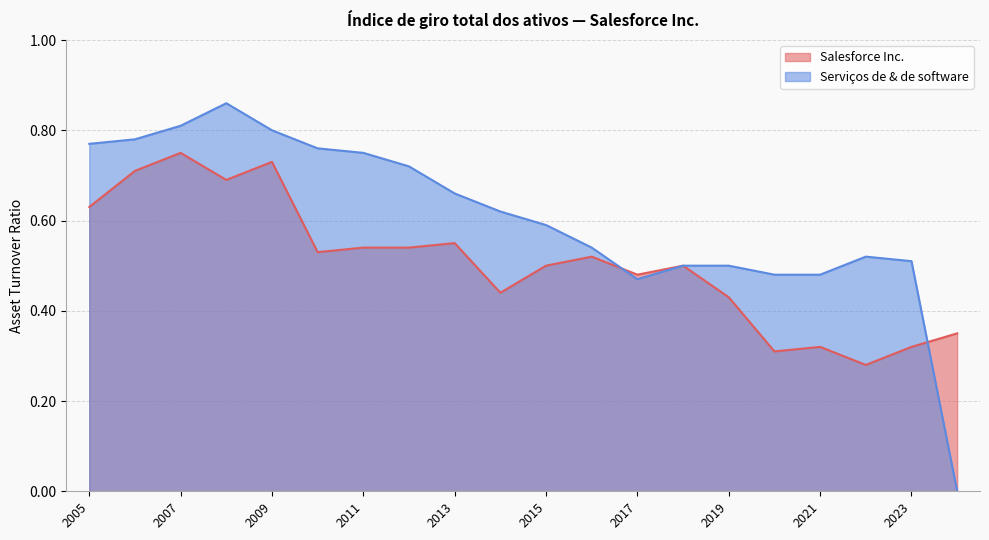

Which series has the largest range (max minus min)?

Serviços de & de software